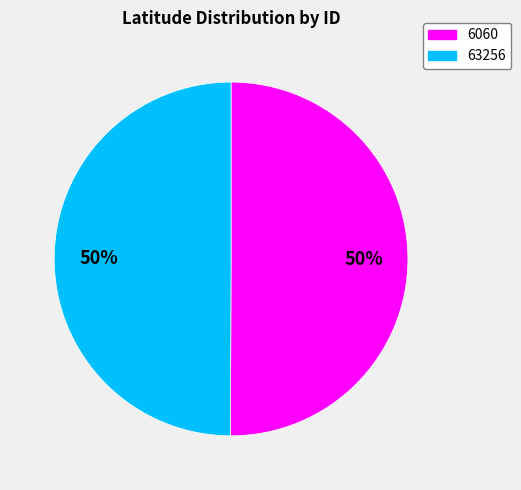

To the nearest percent, what percentage of the pie is 6060?

50%